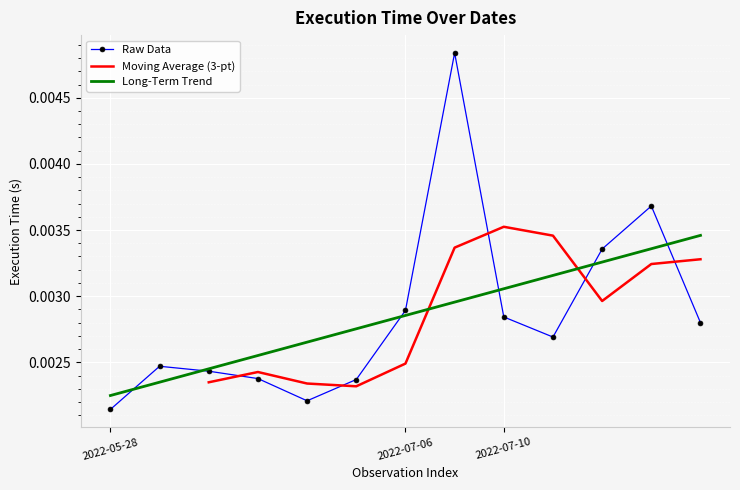

At which label is Raw Data closest to 0?

2022-05-28